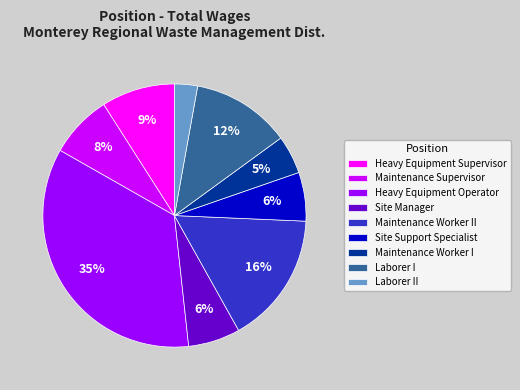

How many slices are in this pie chart?

9